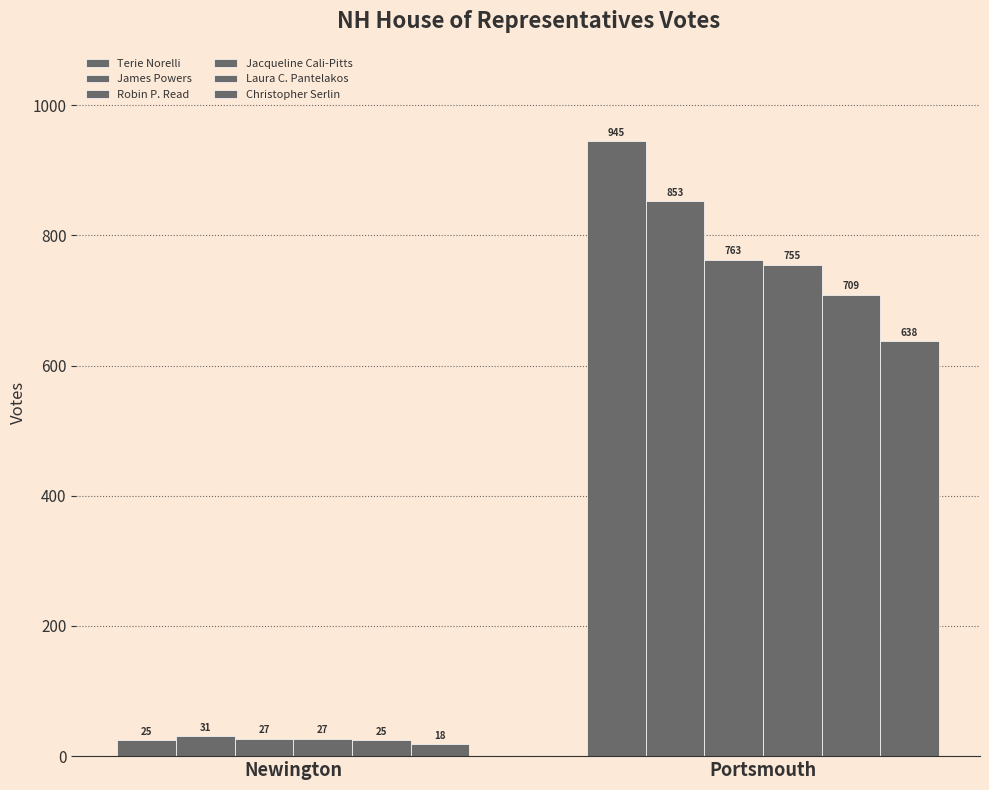

Which series has the widest spread of values?

Terie Norelli